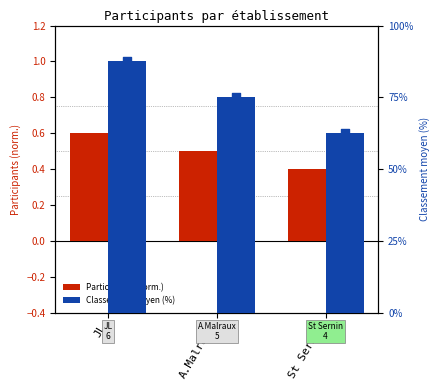

Which series has the largest Y range (max minus min)?

Classement moyen (%)